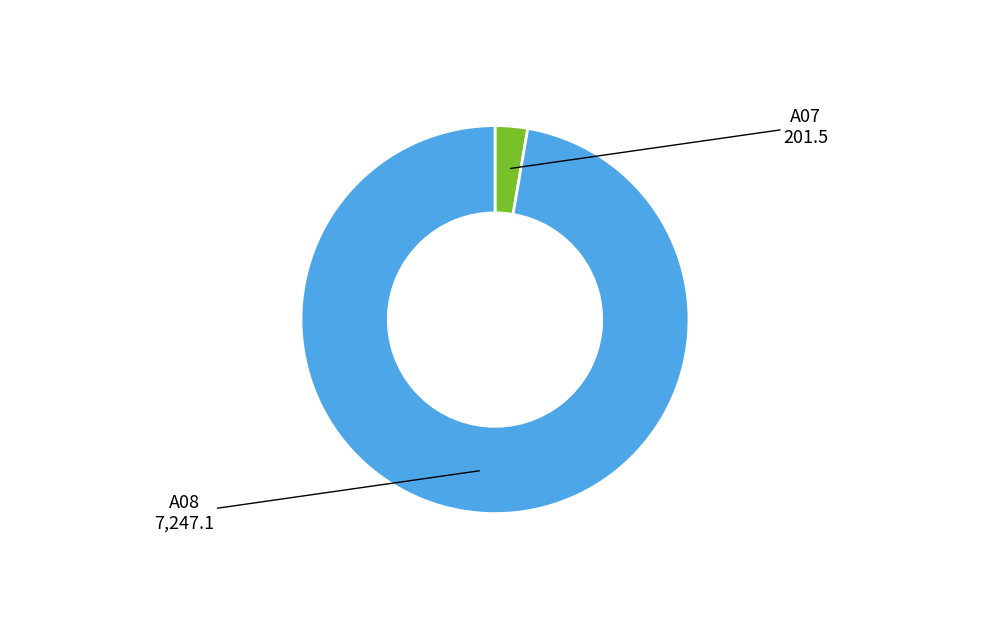

How many slices are in this pie chart?

2